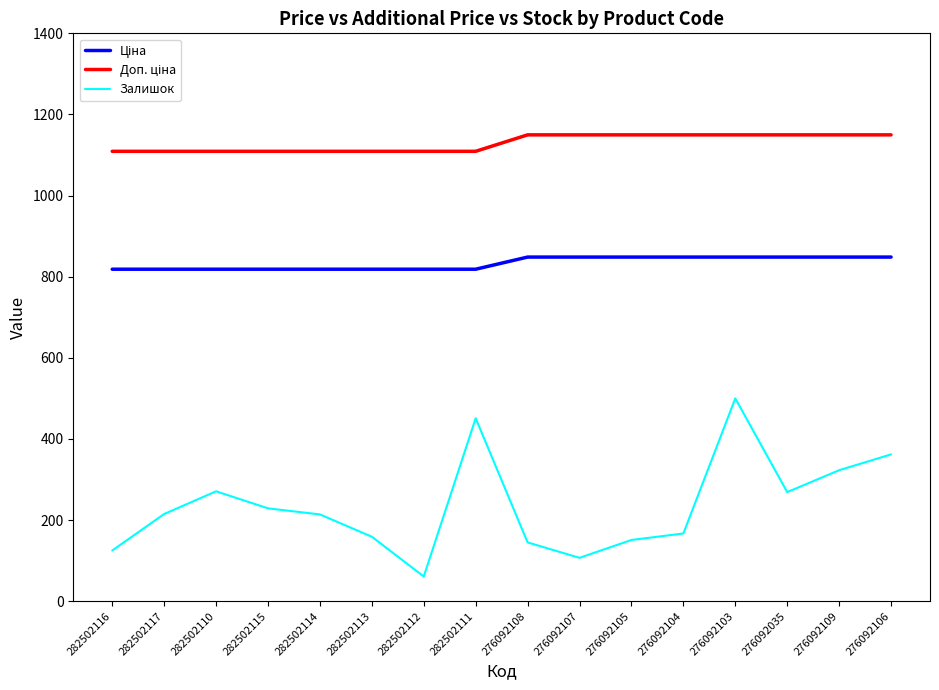

How many interior local peaks does the Залишок series have?

3